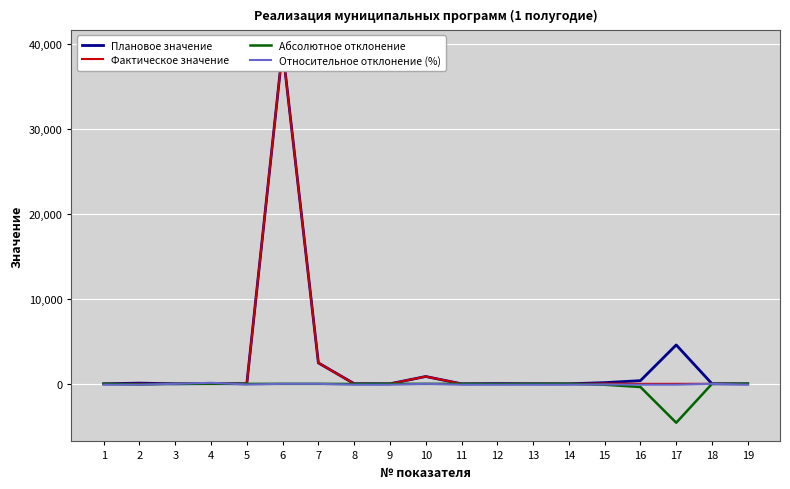

After their last crossing, which series has the higher values: Относительное отклонение (%) or Фактическое значение?

Фактическое значение